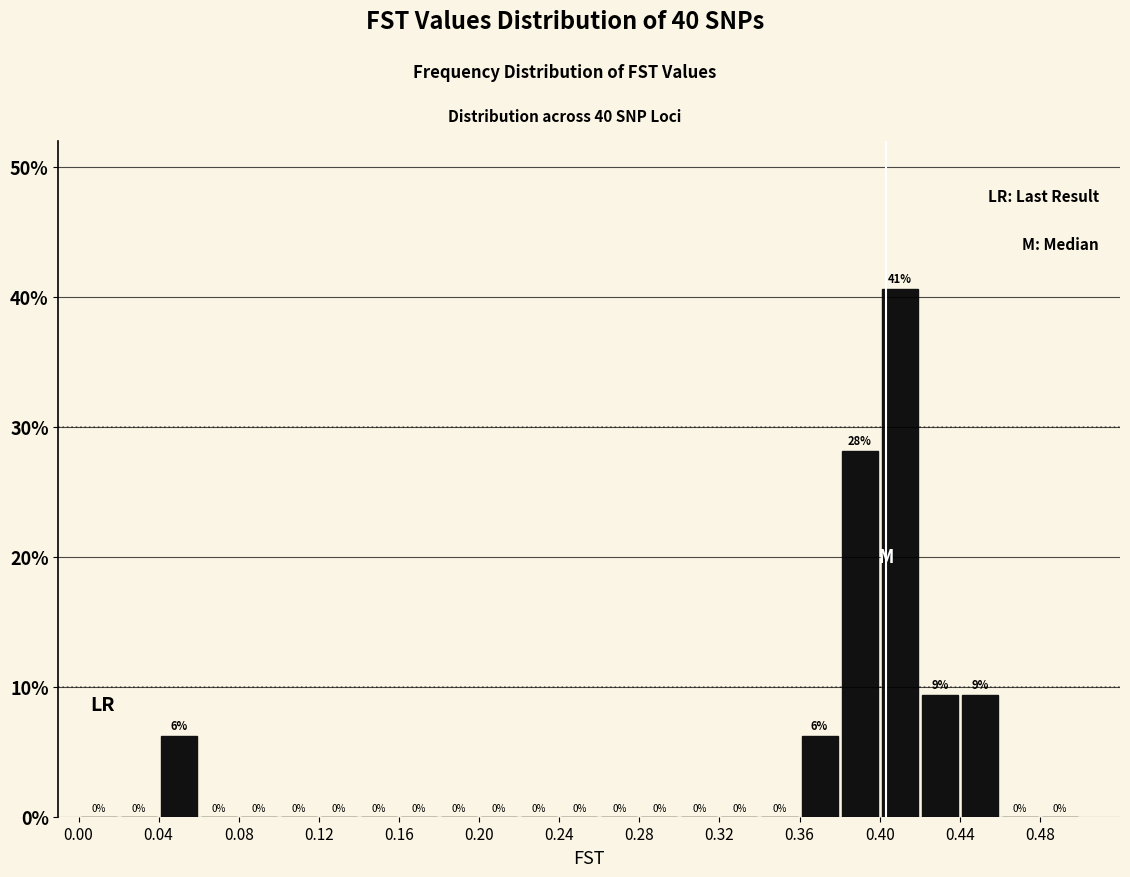

Which range on the x-axis has the tallest bar?

0.40 to 0.42